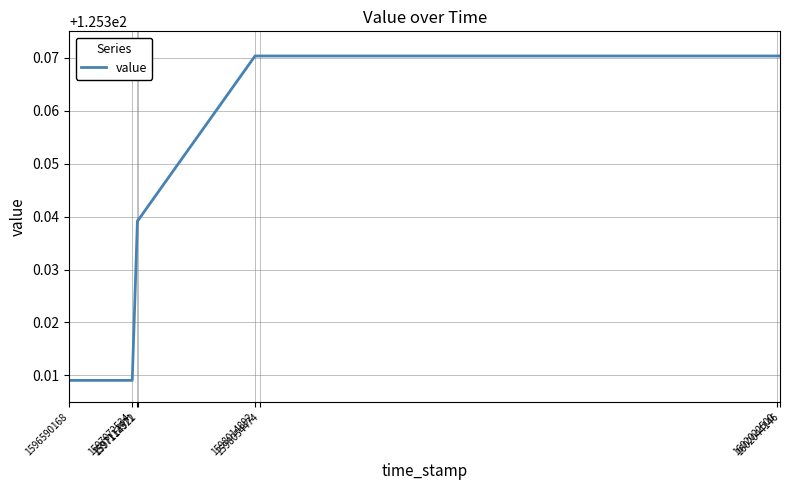

Count the values in the range 125 to 126.

8